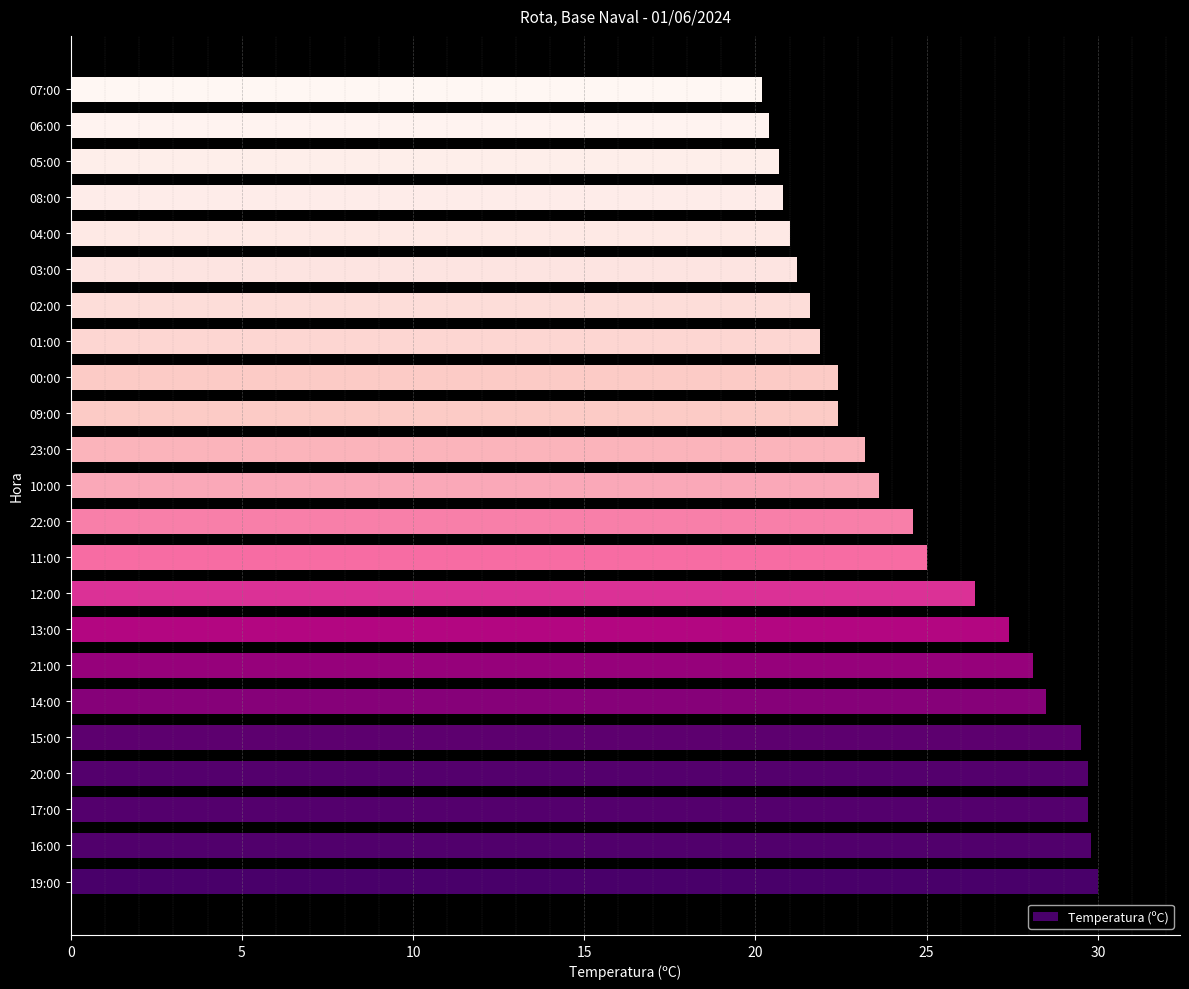

What is the change in value from 22:00 to 00:00?

-2.2